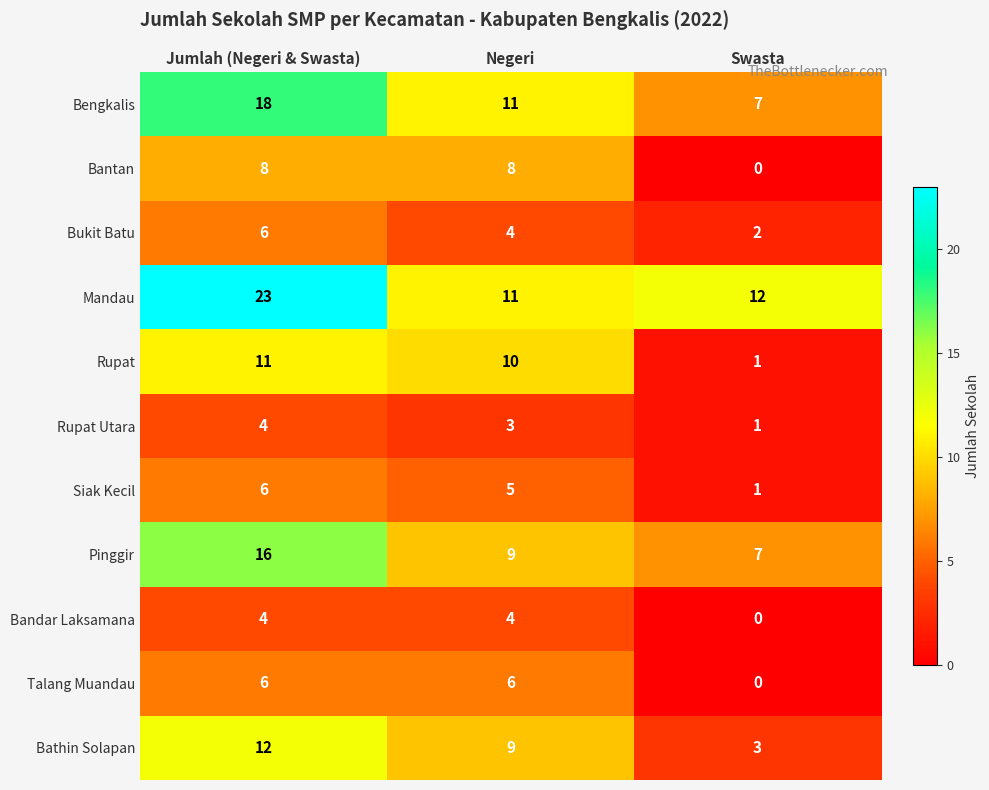

What is the difference between the highest and lowest values at Swasta?

12